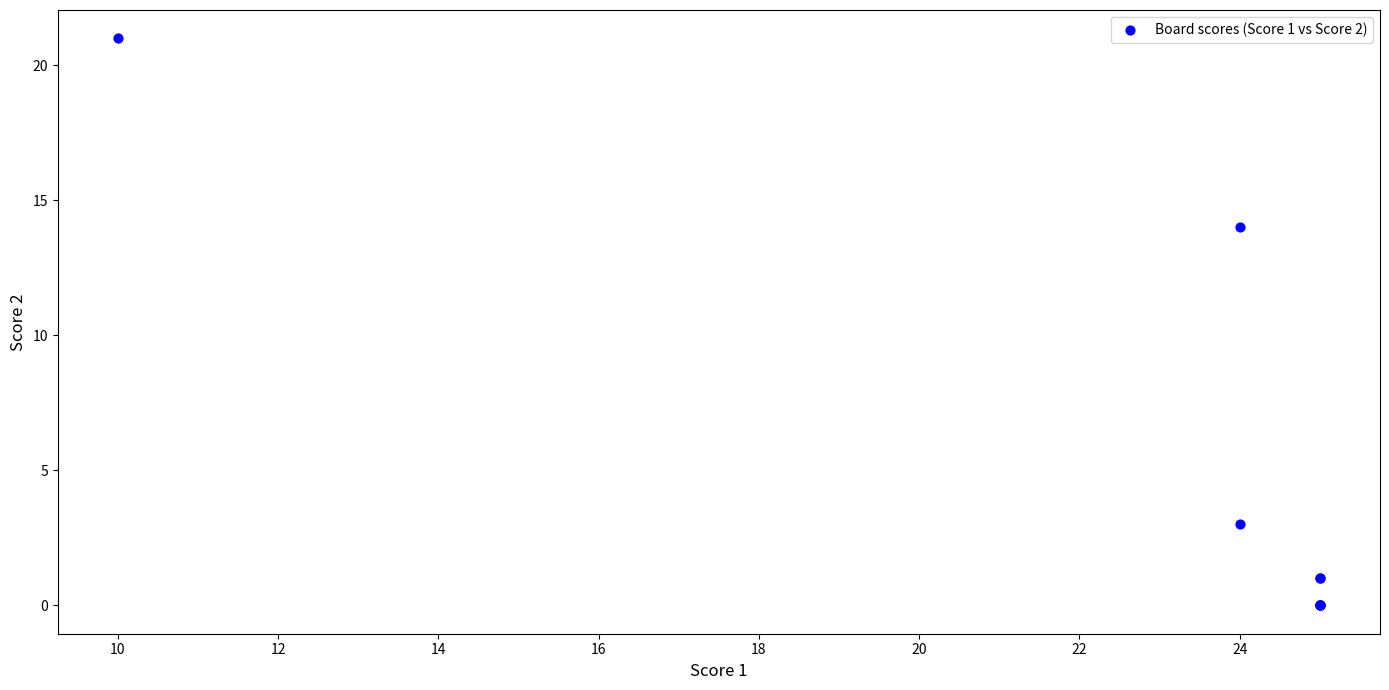

What Y value in the scatter plot is closest to 10?

14